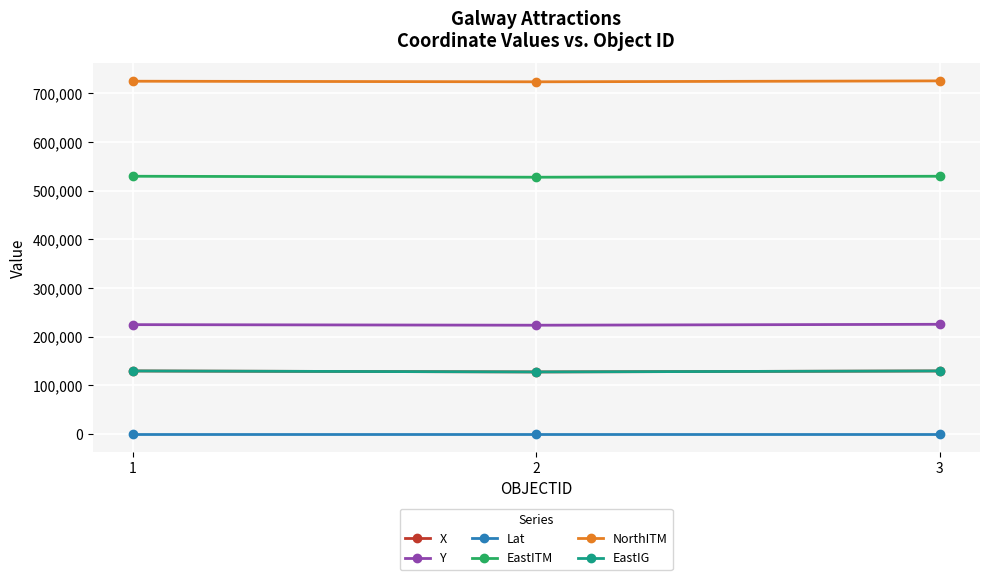

What is the difference between the maximum and minimum values in the EastIG series?

1997.8